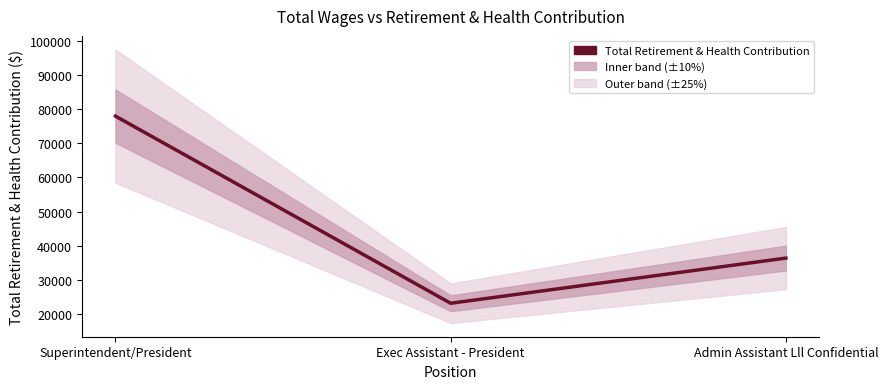

Is it true that the value at Admin Assistant Lll Confidential is 51490?

False